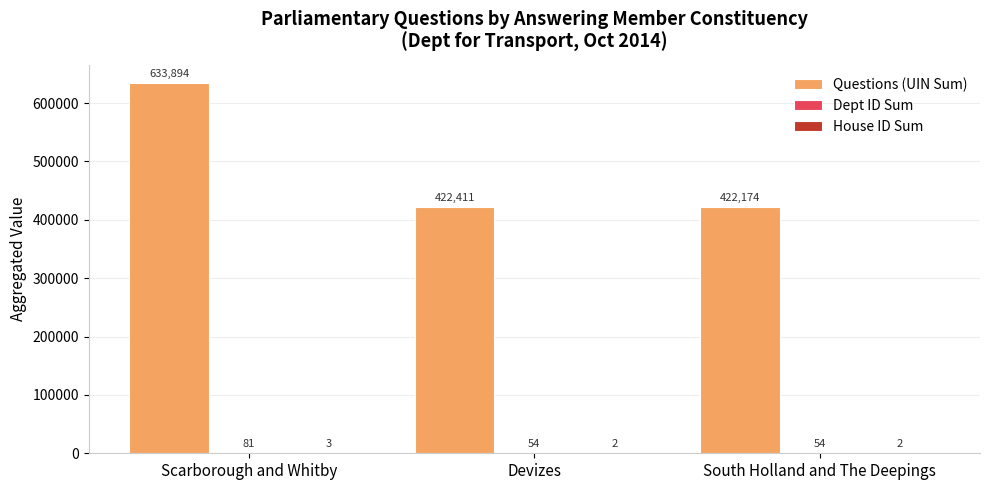

Which series has the widest spread of values?

Questions (UIN Sum)